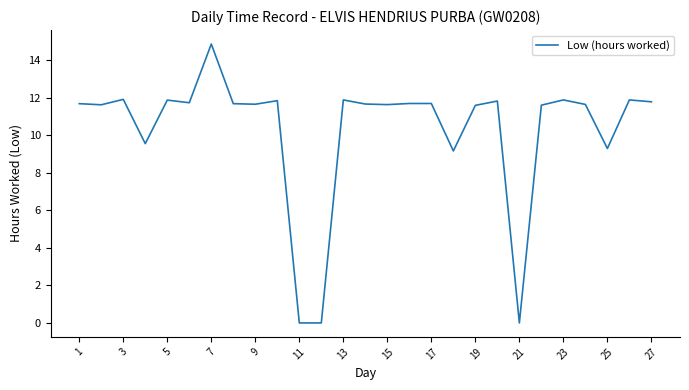

What is the greatest value displayed?

14.9